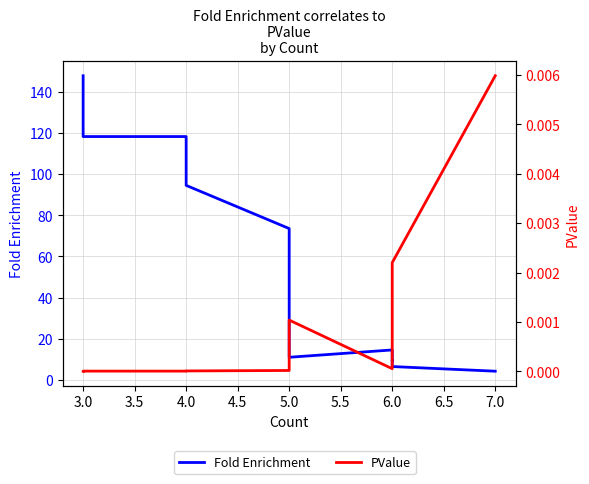

Is it true that PValue equals 0.0 at 4.0?

False